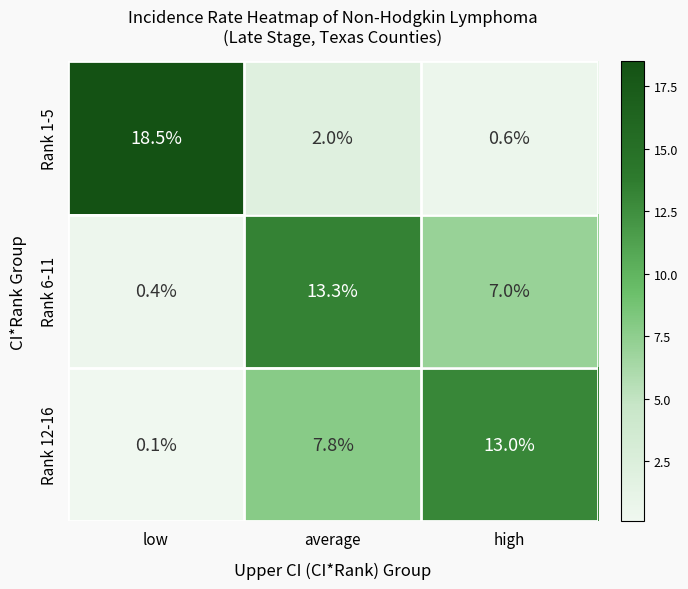

List the series in order of their overall mean, highest first.

Rank 1-5, Rank 12-16, Rank 6-11